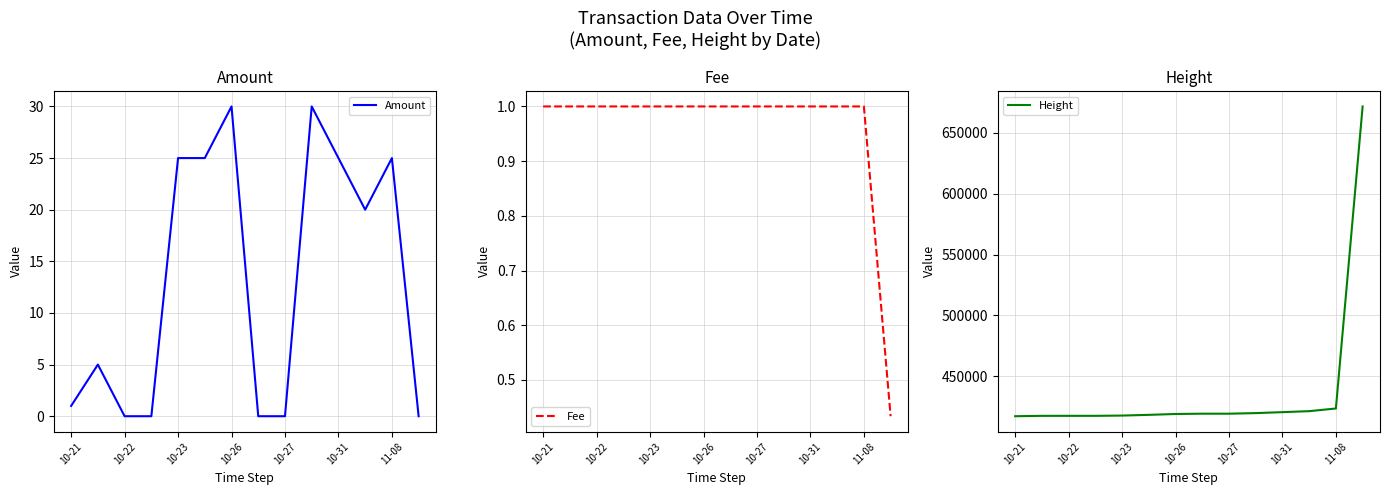

What is the maximum value for Amount?

30.0